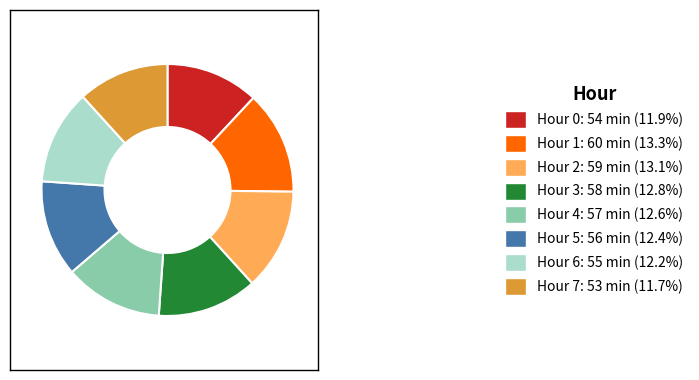

Combined, do Hour 3: 58 min (12.8%) and Hour 7: 53 min (11.7%) account for over 50%?

No